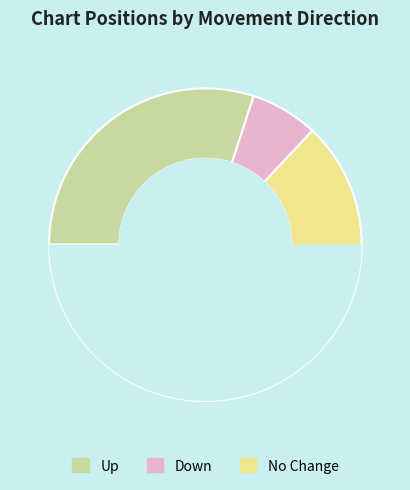

Does down represent more than half of the total?

No